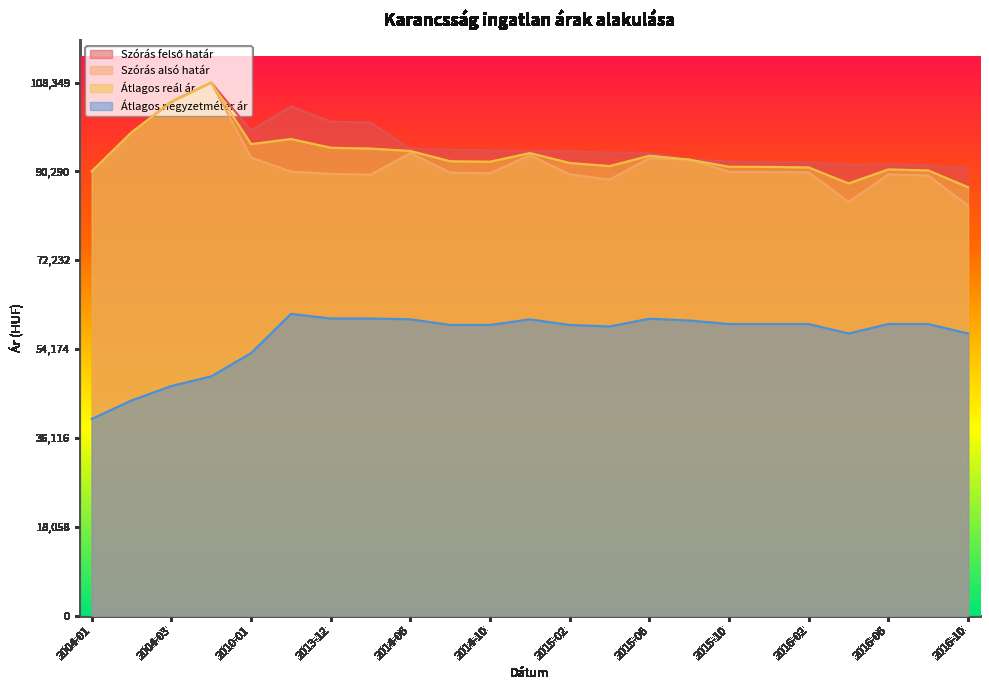

How many interior local peaks does the Szórás alsó határ series have?

5